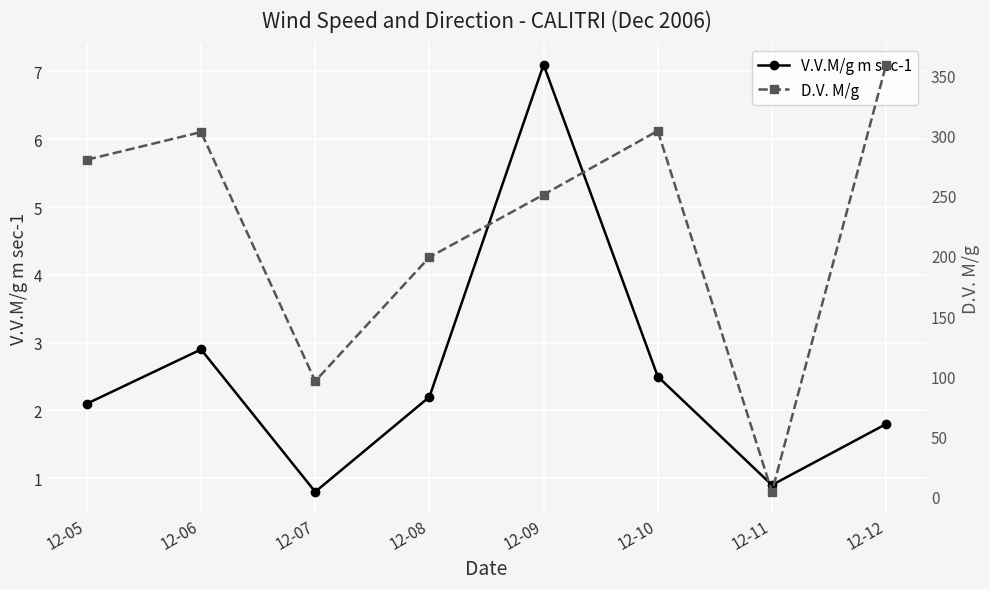

Does the chart display data point markers on the line(s)?

Yes